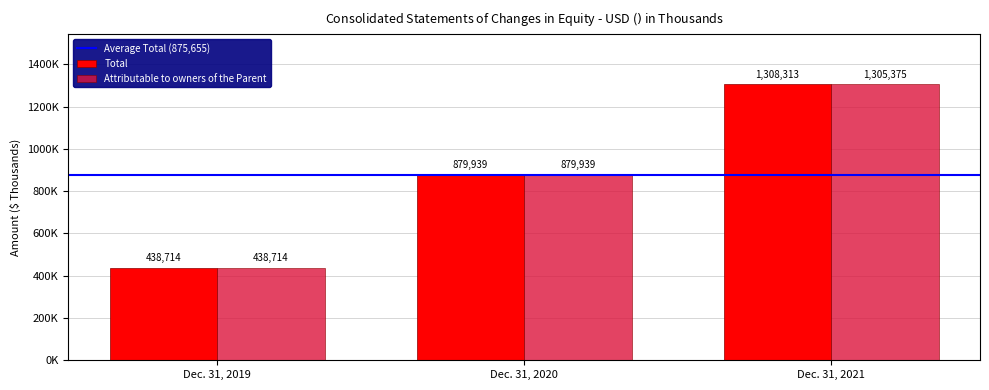

Does the chart contain stacked bars?

No